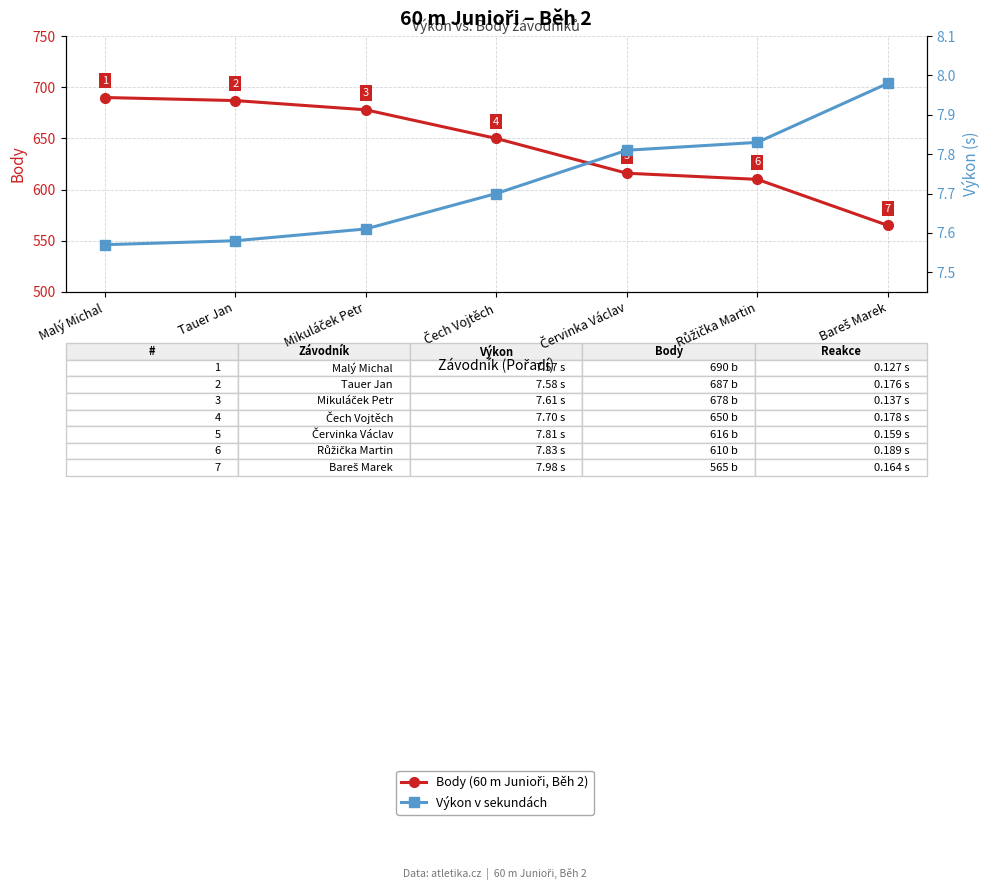

What is the average value of the Body series?

642.3